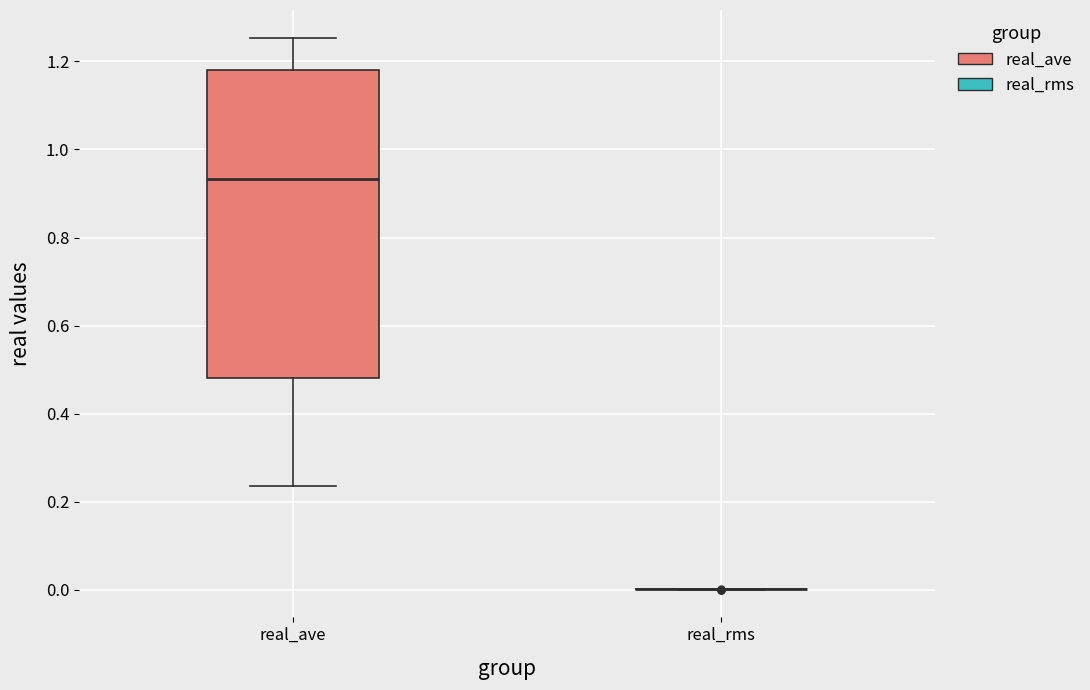

Where does the lower whisker of the box for real_ave end on the y-axis? The values are not printed on the chart, so give them approximately, as read against the axis.

0.24